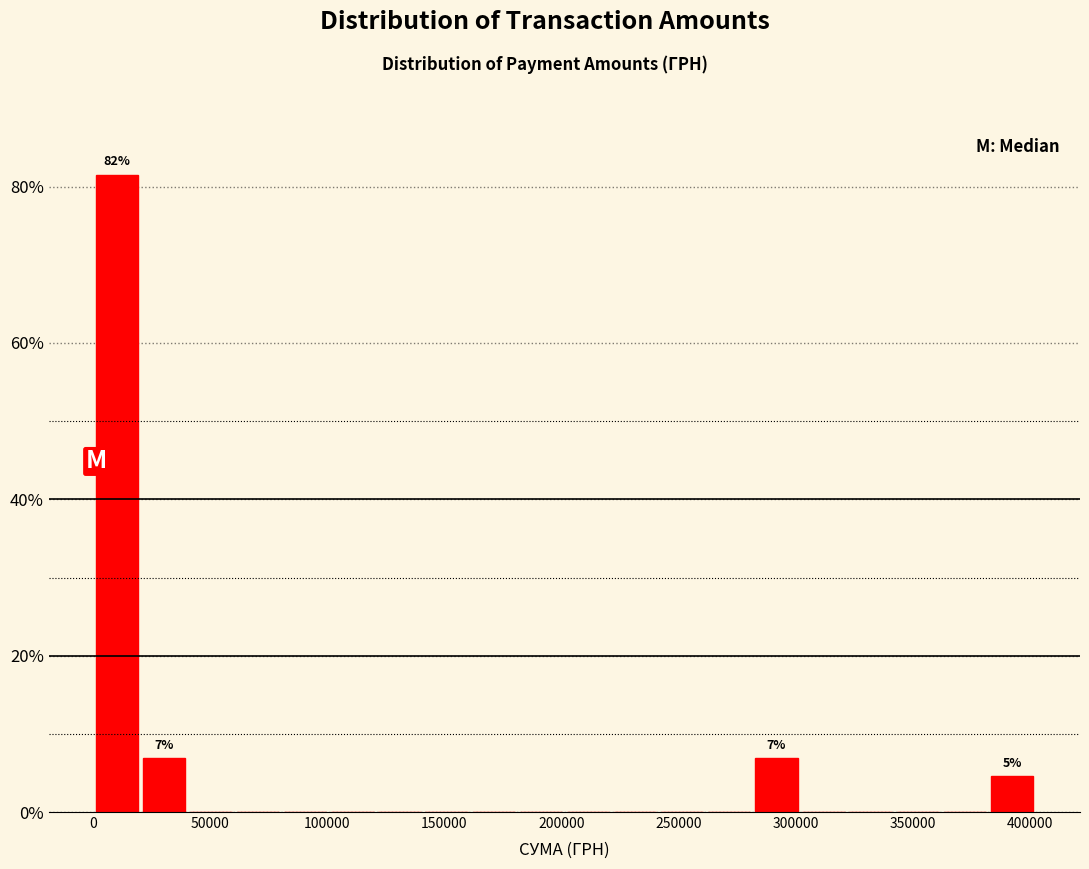

Over which range of the x-axis is the bar tallest?

0 to 20000